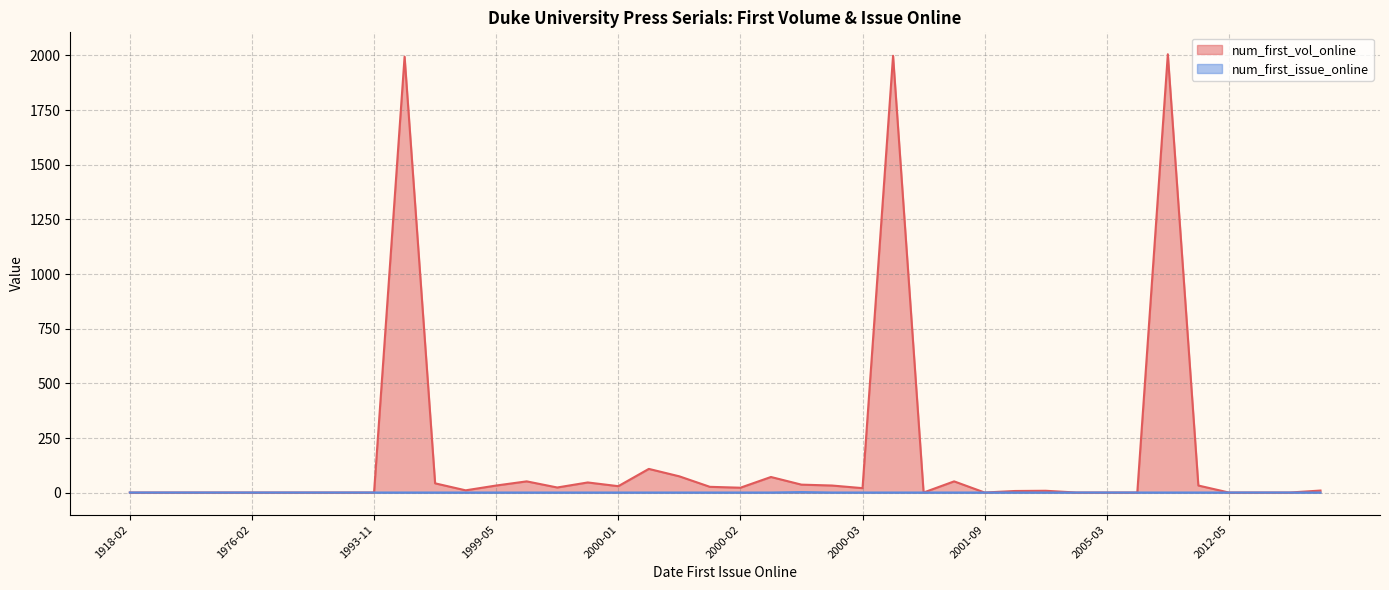

How many values in the num_first_issue_online series exceed 1?

1